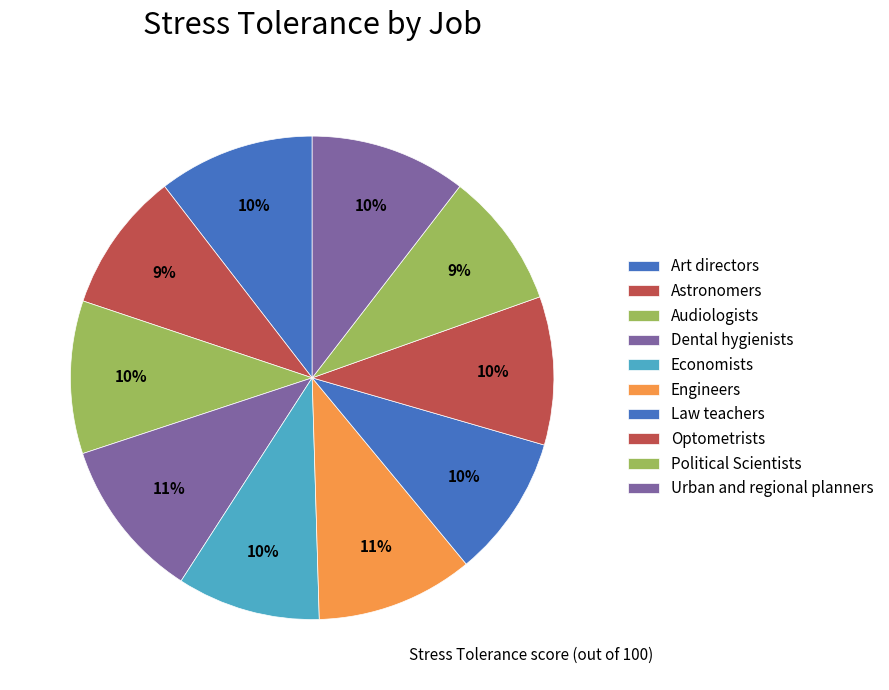

To the nearest percent, what is the difference between the largest and smallest slice percentages?

2%